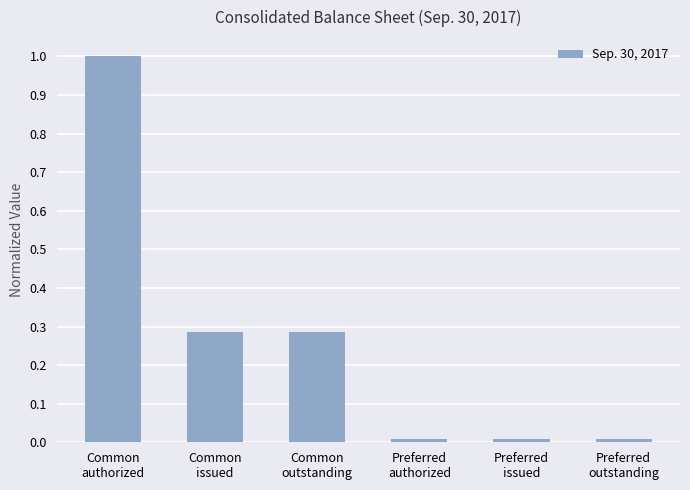

What is the value of the 1st bar from the left?

1.0